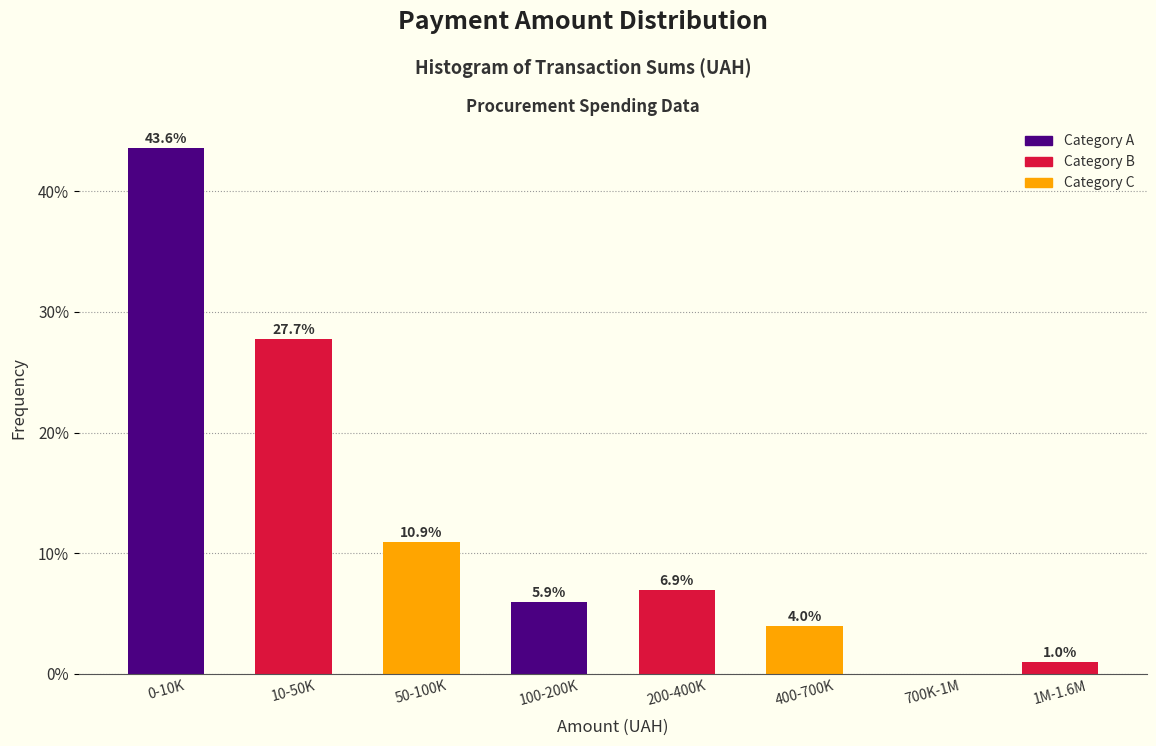

Reading left to right, what are all the values shown in this chart?

0-10K=43.6	10-50K=27.7	50-100K=10.9	100-200K=5.9	200-400K=6.9	400-700K=4.0	700K-1M=0.0	1M-1.6M=1.0